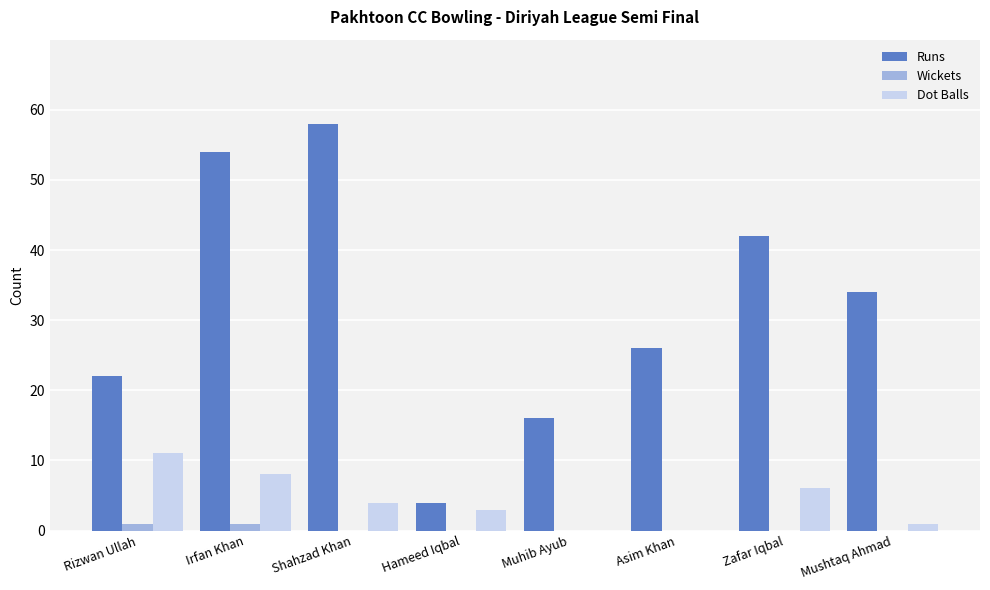

Between Rizwan Ullah and Hameed Iqbal, which series saw the biggest shift?

Runs